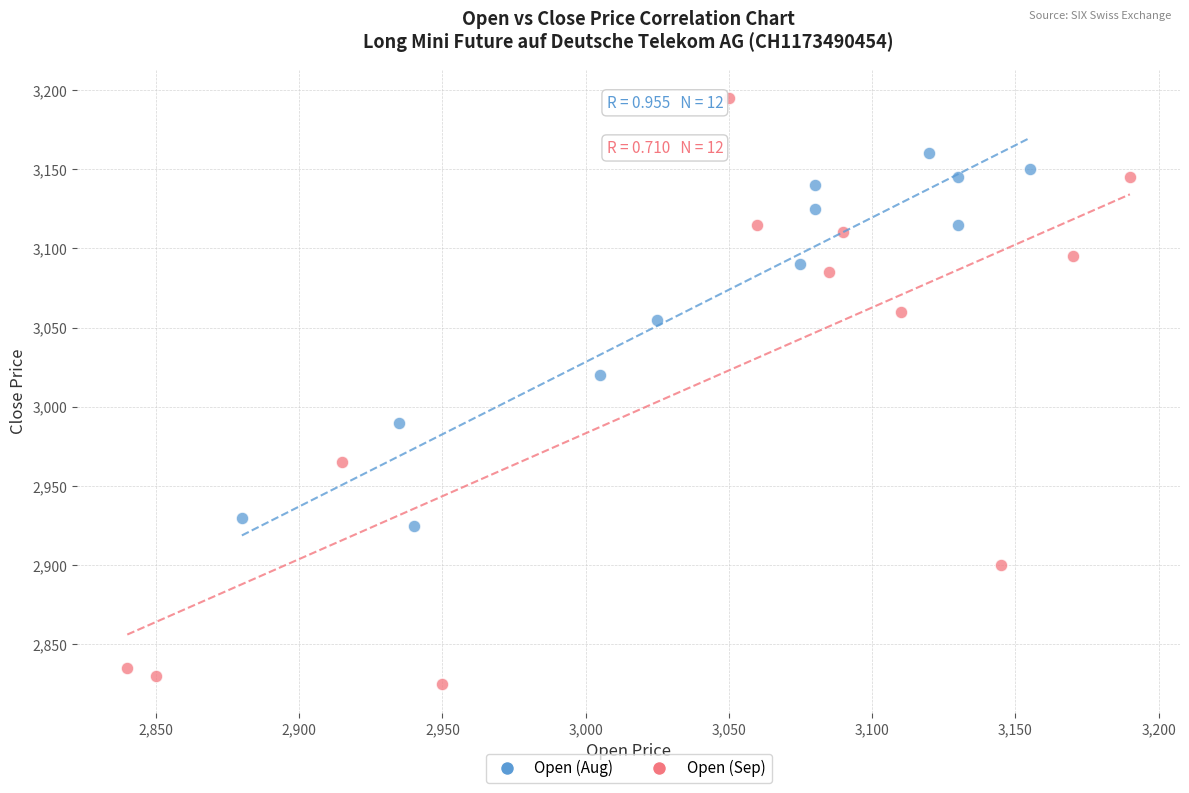

Which series contains the lowest Y value?

Open (Sep)